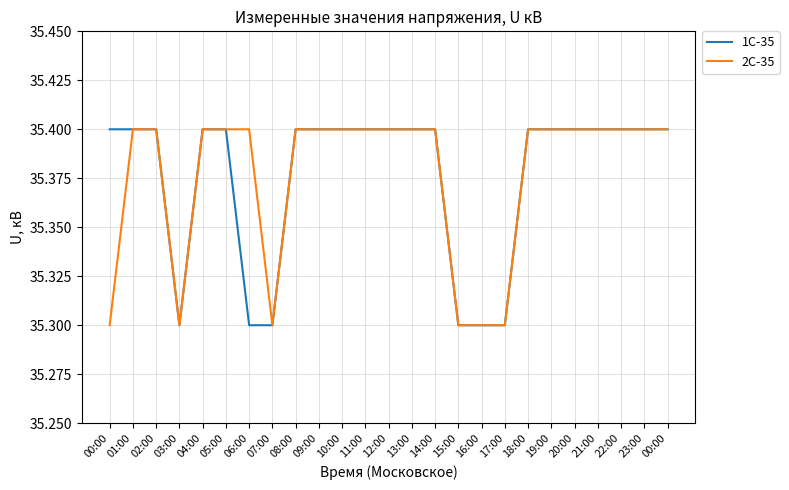

At how many categories does at least one series exceed 35?

25